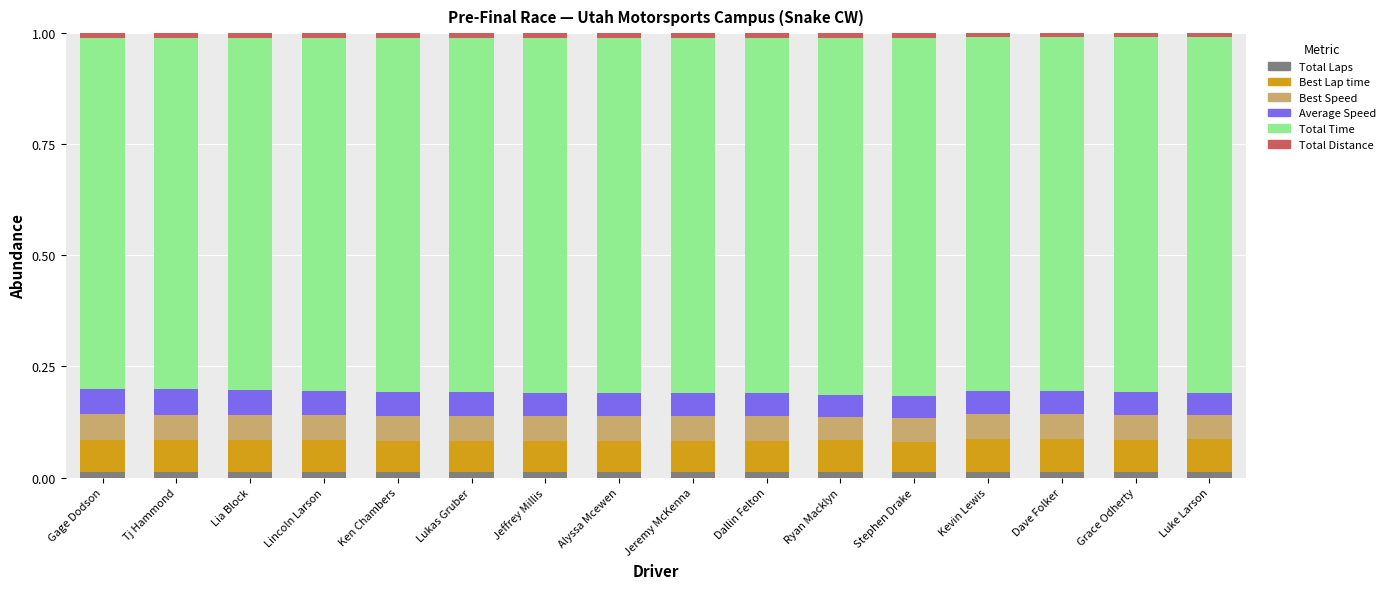

What is the label of the 10th bar from the right?

Jeffrey Millis